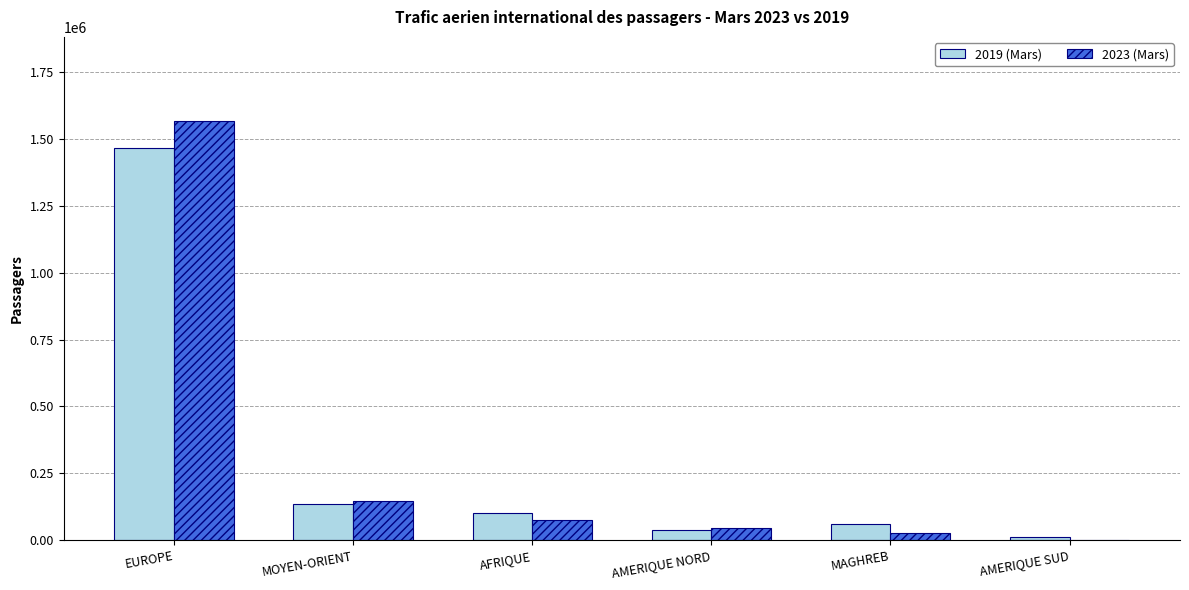

The 2023 (Mars) series shows 44078 at AMERIQUE NORD. True or false?

True